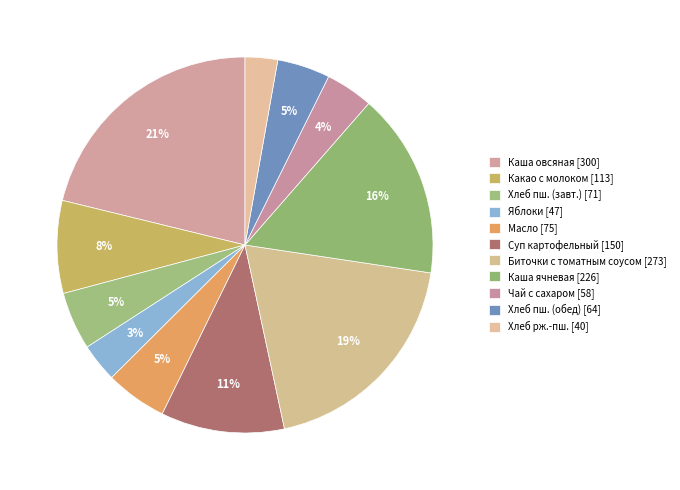

Count the number of slices in the pie.

11